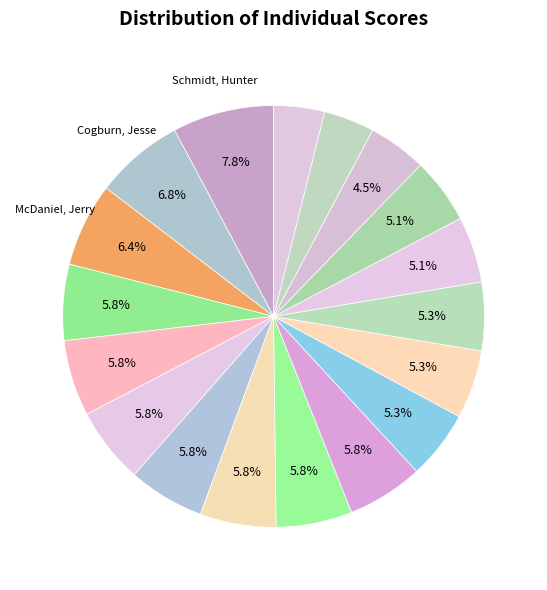

Count the number of slices in the pie.

18